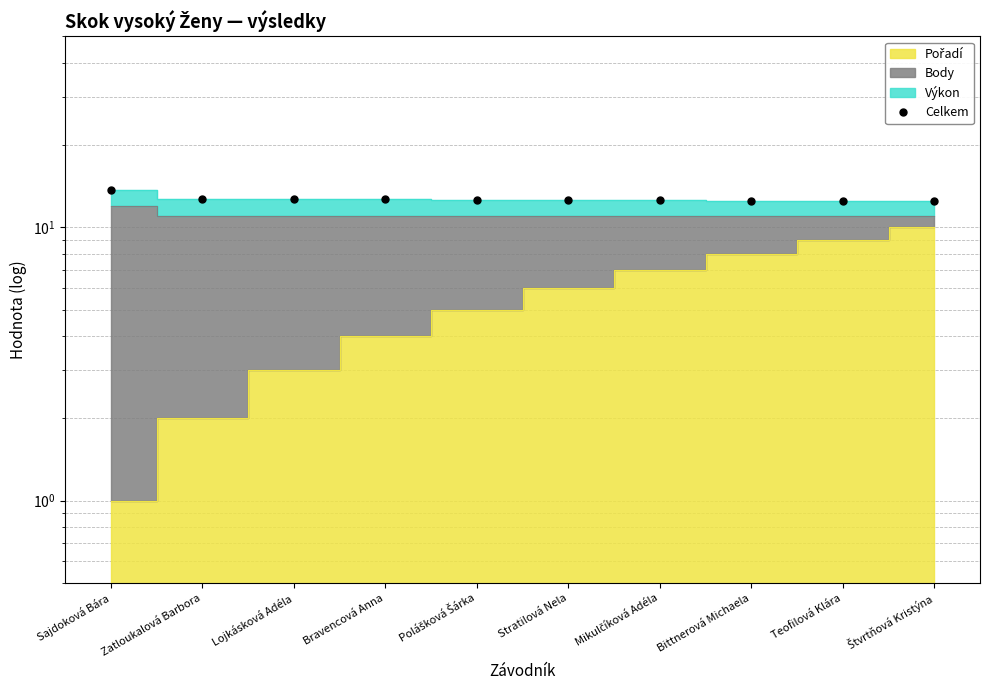

True or false: there are more than 0 points higher than both neighbors.

False